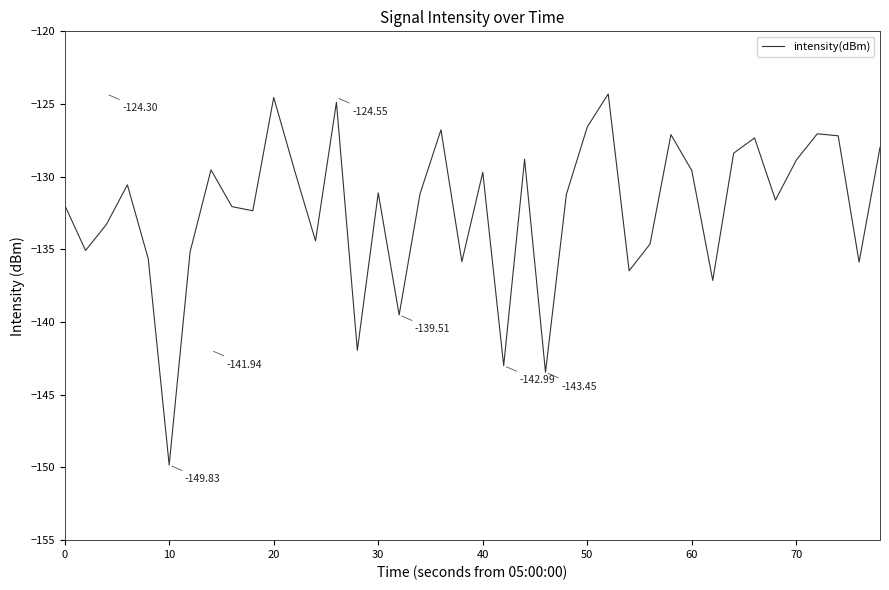

What is the difference between the maximum and minimum values?

25.5